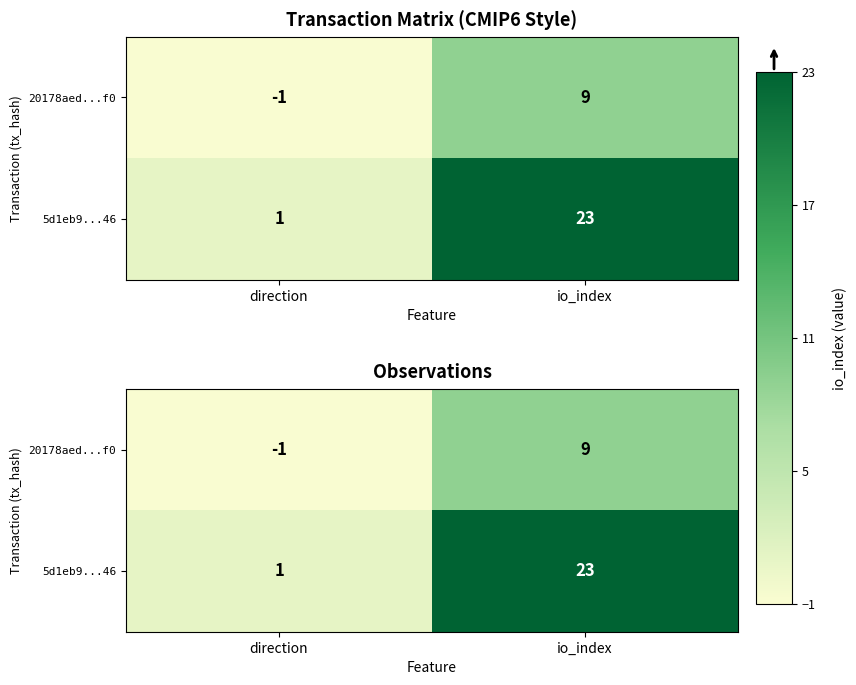

At which category is the sum across all series the highest?

io_index